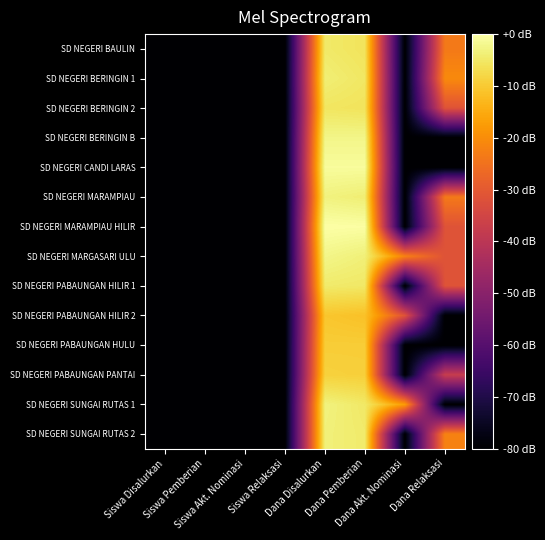

Reading left to right, transcribe all the data shown in this chart.

SD NEGERI BAULIN: Siswa Disalurkan=-80.0	Siswa Pemberian=-80.0	Siswa Akt. Nominasi=-80.0	Siswa Relaksasi=-80.0	Dana Disalurkan=-4.8	Dana Pemberian=-5.9	Dana Akt. Nominasi=-80.0	Dana Relaksasi=-23.5
SD NEGERI BERINGIN 1: Siswa Disalurkan=-80.0	Siswa Pemberian=-80.0	Siswa Akt. Nominasi=-80.0	Siswa Relaksasi=-80.0	Dana Disalurkan=-3.9	Dana Pemberian=-5.2	Dana Akt. Nominasi=-80.0	Dana Relaksasi=-20.6
SD NEGERI BERINGIN 2: Siswa Disalurkan=-80.0	Siswa Pemberian=-80.0	Siswa Akt. Nominasi=-80.0	Siswa Relaksasi=-80.0	Dana Disalurkan=-5.5	Dana Pemberian=-5.9	Dana Akt. Nominasi=-80.0	Dana Relaksasi=-31.5
SD NEGERI BERINGIN B: Siswa Disalurkan=-80.0	Siswa Pemberian=-80.0	Siswa Akt. Nominasi=-80.0	Siswa Relaksasi=-80.0	Dana Disalurkan=-2.4	Dana Pemberian=-2.4	Dana Akt. Nominasi=-80.0	Dana Relaksasi=-80.0
SD NEGERI CANDI LARAS: Siswa Disalurkan=-80.0	Siswa Pemberian=-80.0	Siswa Akt. Nominasi=-80.0	Siswa Relaksasi=-80.0	Dana Disalurkan=-0.9	Dana Pemberian=-0.9	Dana Akt. Nominasi=-80.0	Dana Relaksasi=-80.0
SD NEGERI MARAMPIAU: Siswa Disalurkan=-80.0	Siswa Pemberian=-80.0	Siswa Akt. Nominasi=-80.0	Siswa Relaksasi=-80.0	Dana Disalurkan=-3.2	Dana Pemberian=-4.1	Dana Akt. Nominasi=-80.0	Dana Relaksasi=-23.5
SD NEGERI MARAMPIAU HILIR: Siswa Disalurkan=-80.0	Siswa Pemberian=-80.0	Siswa Akt. Nominasi=-80.0	Siswa Relaksasi=-80.0	Dana Disalurkan=0.0	Dana Pemberian=-0.2	Dana Akt. Nominasi=-80.0	Dana Relaksasi=-31.5
SD NEGERI MARGASARI ULU: Siswa Disalurkan=-80.0	Siswa Pemberian=-80.0	Siswa Akt. Nominasi=-80.0	Siswa Relaksasi=-80.0	Dana Disalurkan=-2.4	Dana Pemberian=-3.7	Dana Akt. Nominasi=-21.9	Dana Relaksasi=-31.5
SD NEGERI PABAUNGAN HILIR 1: Siswa Disalurkan=-80.0	Siswa Pemberian=-80.0	Siswa Akt. Nominasi=-80.0	Siswa Relaksasi=-80.0	Dana Disalurkan=-4.6	Dana Pemberian=-5.0	Dana Akt. Nominasi=-80.0	Dana Relaksasi=-31.5
SD NEGERI PABAUNGAN HILIR 2: Siswa Disalurkan=-80.0	Siswa Pemberian=-80.0	Siswa Akt. Nominasi=-80.0	Siswa Relaksasi=-80.0	Dana Disalurkan=-10.7	Dana Pemberian=-11.5	Dana Akt. Nominasi=-31.5	Dana Relaksasi=-80.0
SD NEGERI PABAUNGAN HULU: Siswa Disalurkan=-80.0	Siswa Pemberian=-80.0	Siswa Akt. Nominasi=-80.0	Siswa Relaksasi=-80.0	Dana Disalurkan=-9.5	Dana Pemberian=-9.5	Dana Akt. Nominasi=-80.0	Dana Relaksasi=-80.0
SD NEGERI PABAUNGAN PANTAI: Siswa Disalurkan=-80.0	Siswa Pemberian=-80.0	Siswa Akt. Nominasi=-80.0	Siswa Relaksasi=-80.0	Dana Disalurkan=-8.9	Dana Pemberian=-9.2	Dana Akt. Nominasi=-80.0	Dana Relaksasi=-37.5
SD NEGERI SUNGAI RUTAS 1: Siswa Disalurkan=-80.0	Siswa Pemberian=-80.0	Siswa Akt. Nominasi=-80.0	Siswa Relaksasi=-80.0	Dana Disalurkan=-3.2	Dana Pemberian=-5.0	Dana Akt. Nominasi=-17.5	Dana Relaksasi=-80.0
SD NEGERI SUNGAI RUTAS 2: Siswa Disalurkan=-80.0	Siswa Pemberian=-80.0	Siswa Akt. Nominasi=-80.0	Siswa Relaksasi=-80.0	Dana Disalurkan=-3.5	Dana Pemberian=-4.6	Dana Akt. Nominasi=-80.0	Dana Relaksasi=-21.9